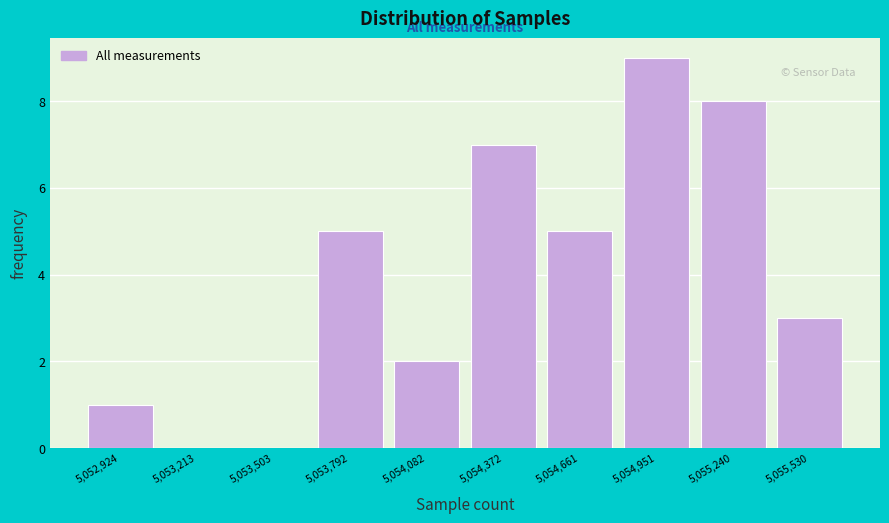

Reading left to right, list all the values displayed in this chart.

5,052,924=1	5,053,213=0	5,053,503=0	5,053,792=5	5,054,082=2	5,054,372=7	5,054,661=5	5,054,951=9	5,055,240=8	5,055,530=3